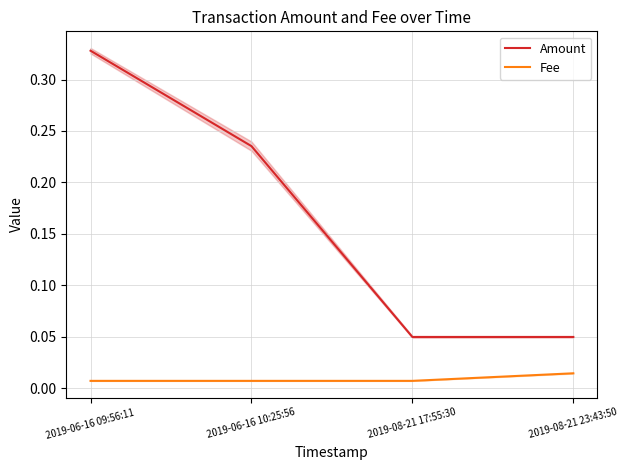

True or false: Fee has a value of 0.0 at 2019-08-21 23:43:50.

True